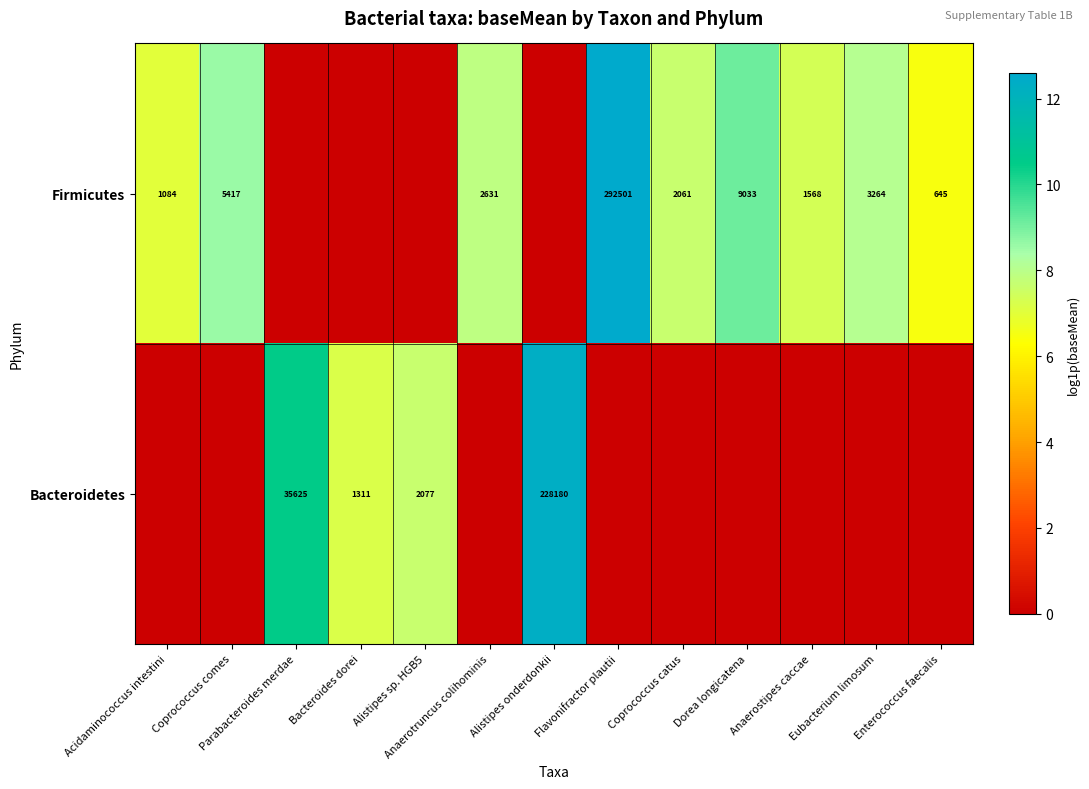

What is the sum of the Firmicutes values at Dorea longicatena and Coprococcus comes?

14450